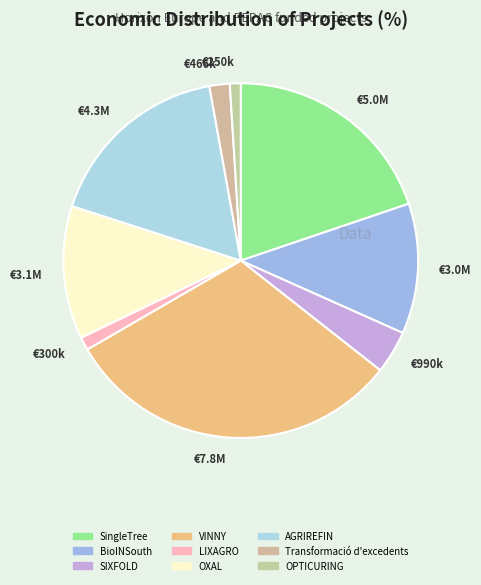

Which slice is the largest?

€7.8M